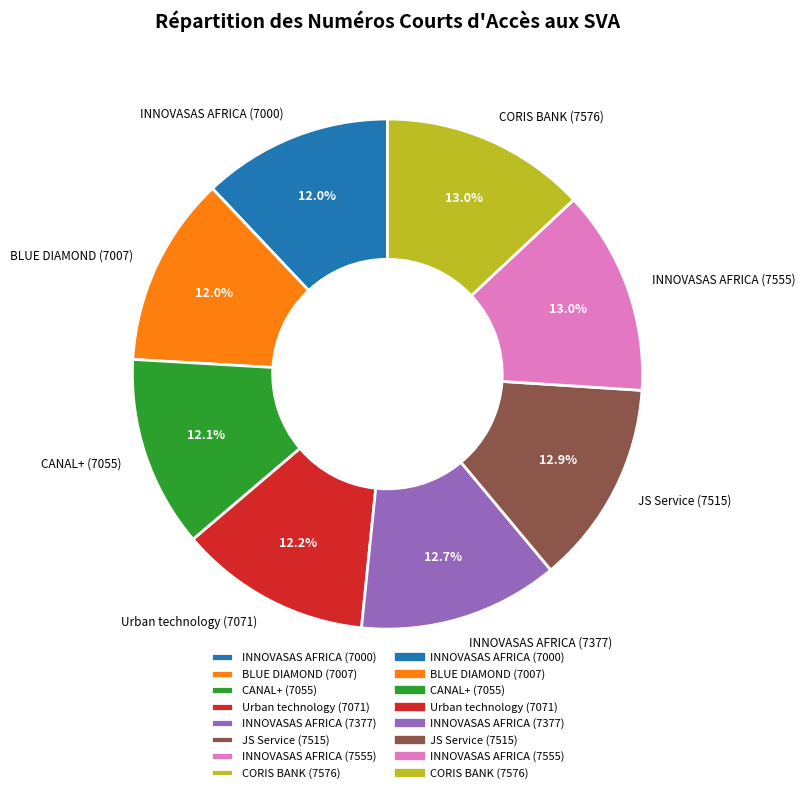

Between BLUE DIAMOND (7007) and JS Service (7515), which is larger?

JS Service (7515)